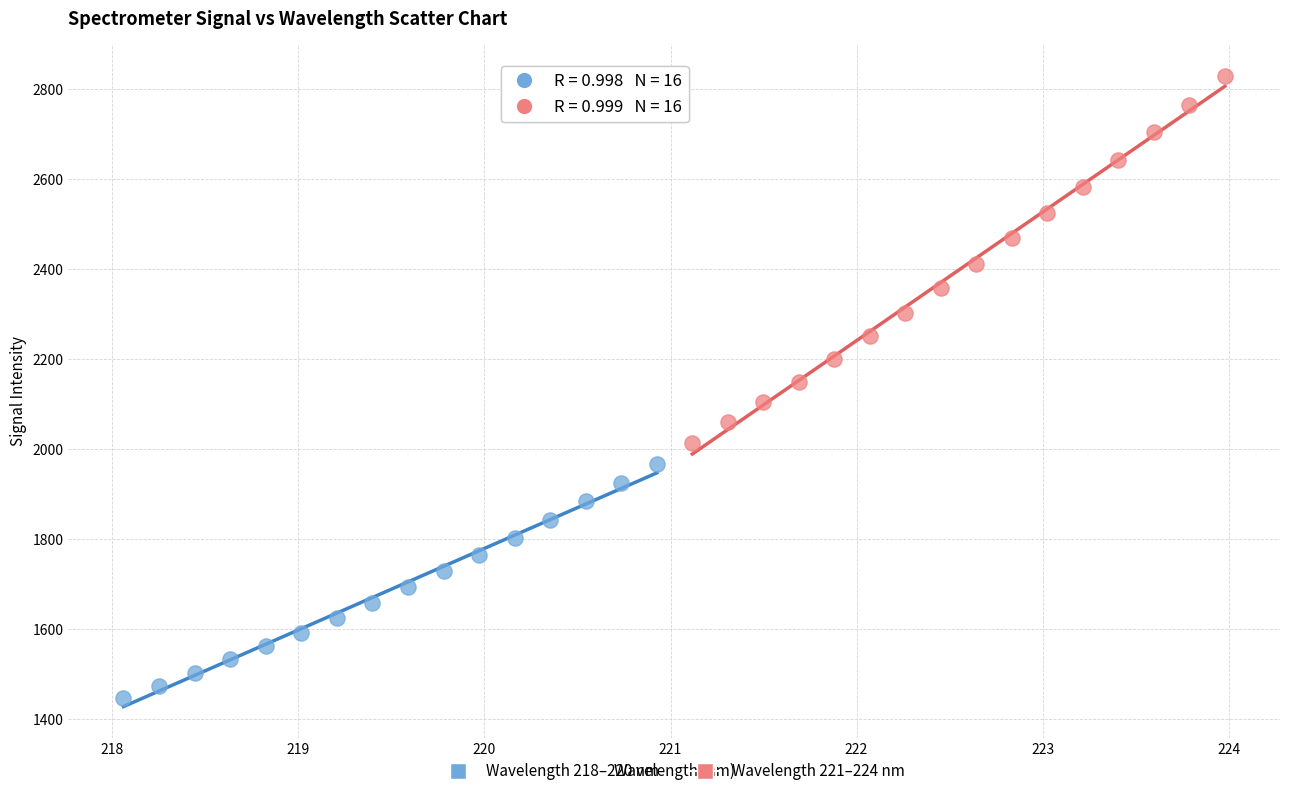

Which series has the widest spread of Y values?

Wavelength 221–224 nm